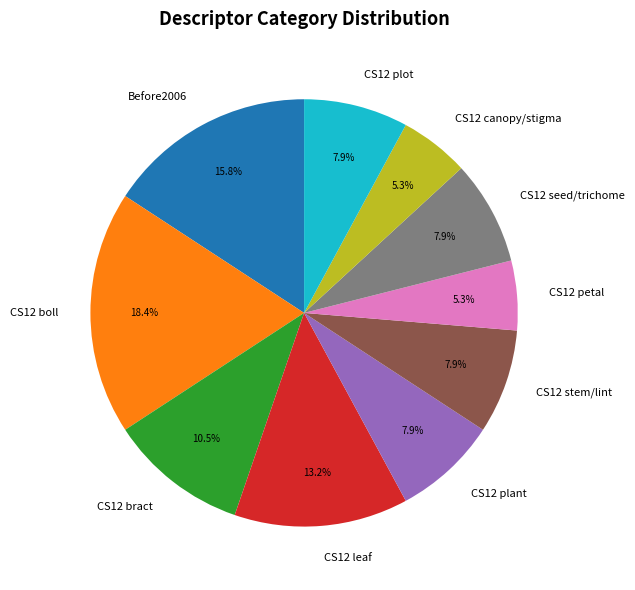

Is there any slice that represents more than half of the pie?

No